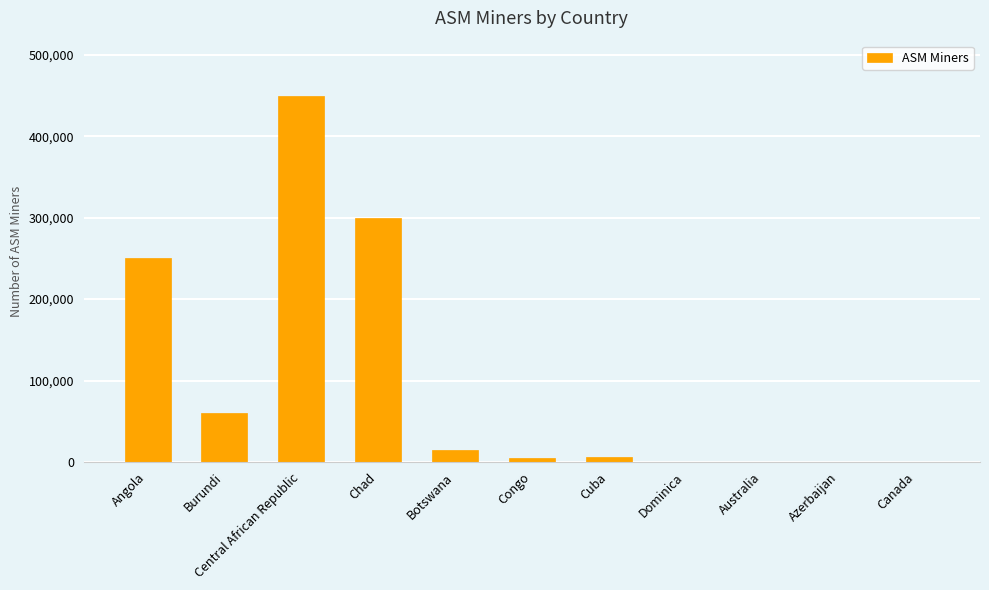

The chart shows a value of 100 at Australia. True or false?

True